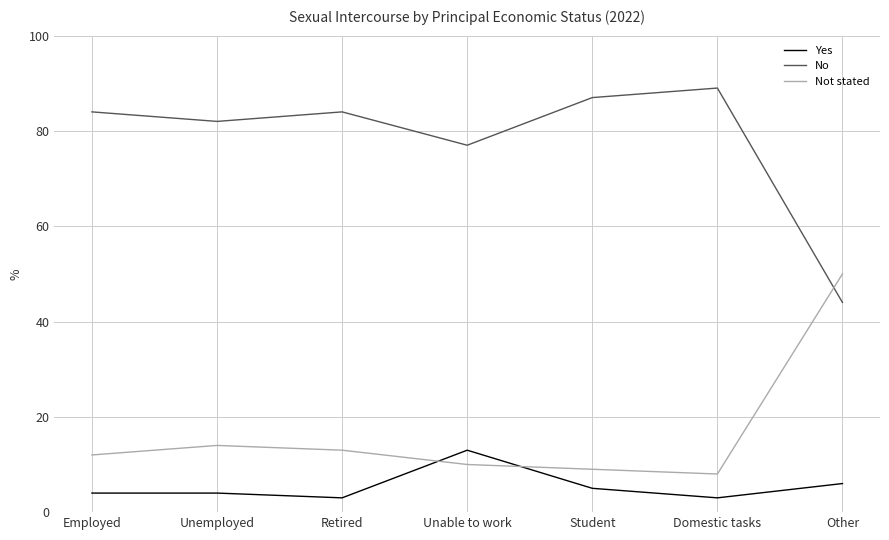

How many intersections are there between Not stated and No?

1